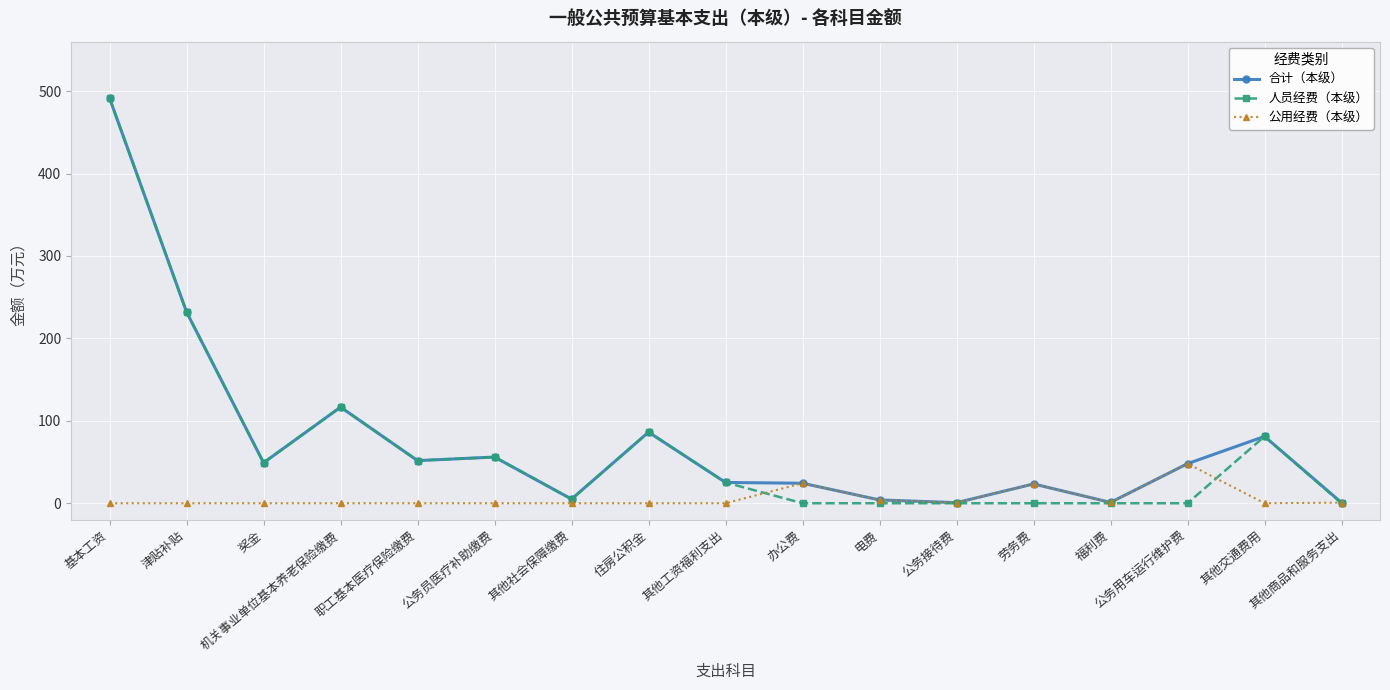

True or false: 合计（本级） has a value of 86.2 at 住房公积金.

True